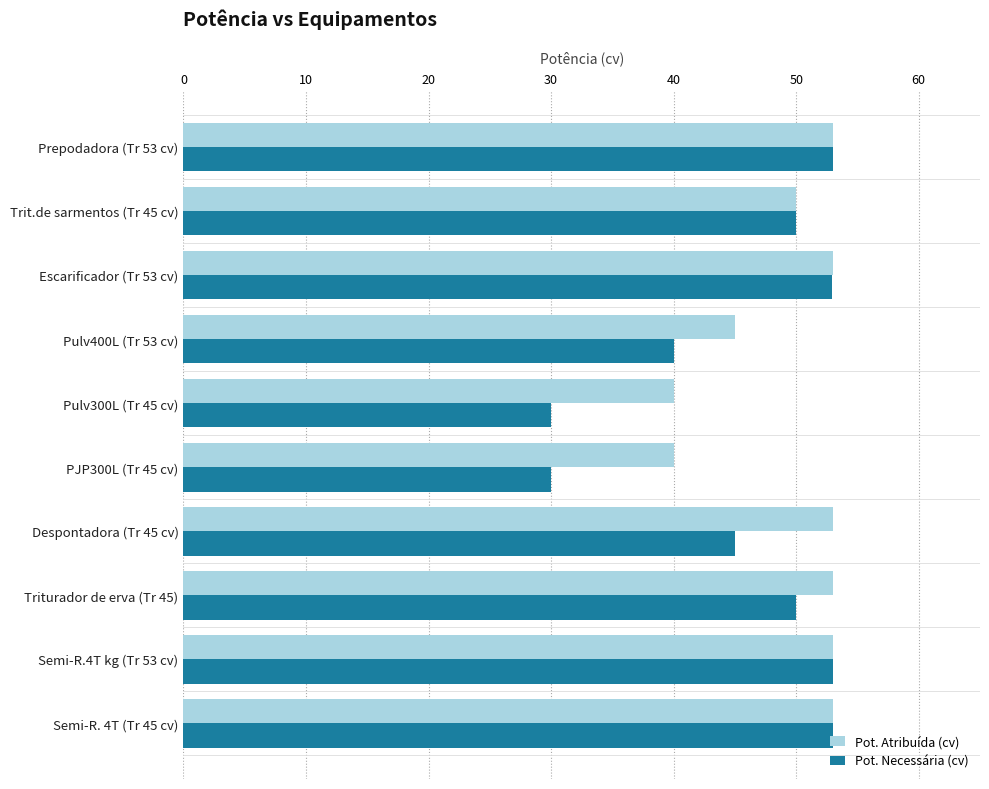

The Pot. Atribuída (cv) series shows 23.1 at Pulv300L (Tr 45 cv). True or false?

False